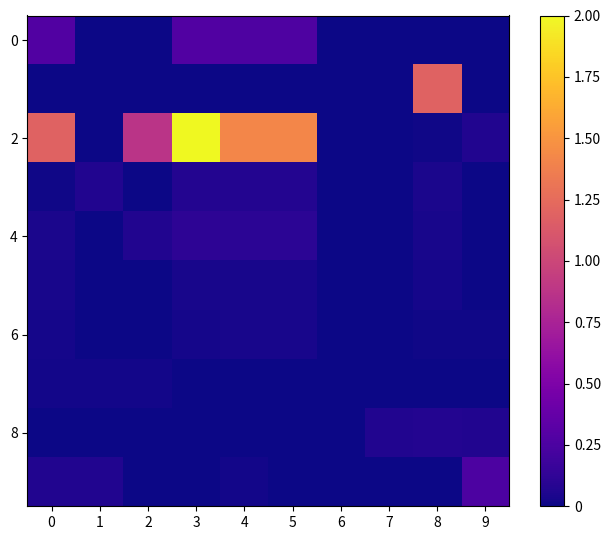

Which series has the widest spread of values?

2